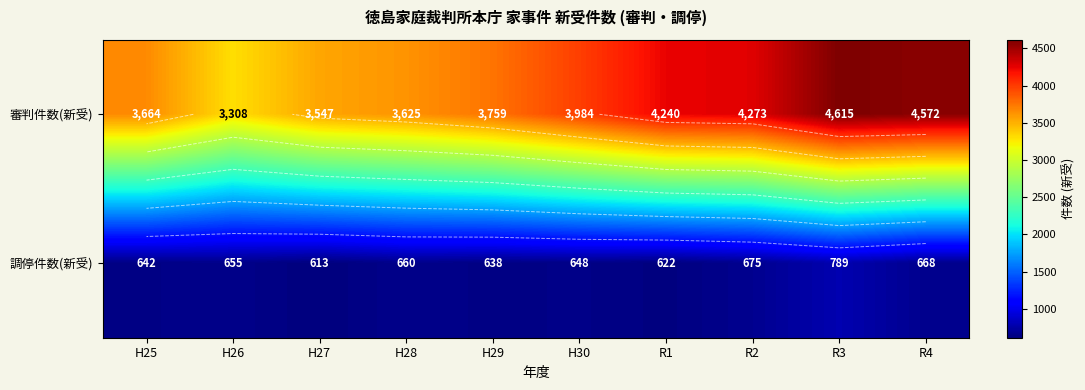

Rank the series at R2 from lowest to highest value.

調停件数(新受), 審判件数(新受)